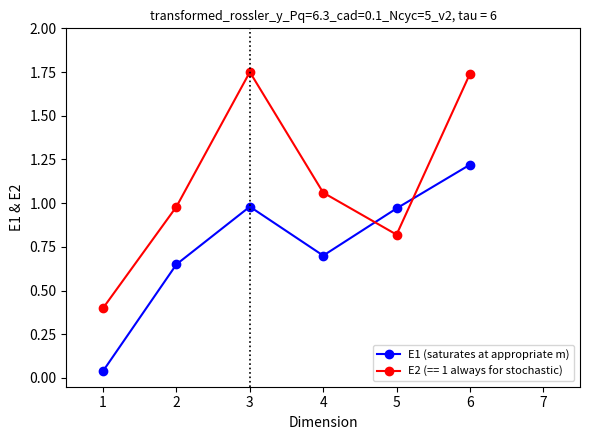

Which series has the widest spread of values?

E2 (== 1 always for stochastic)